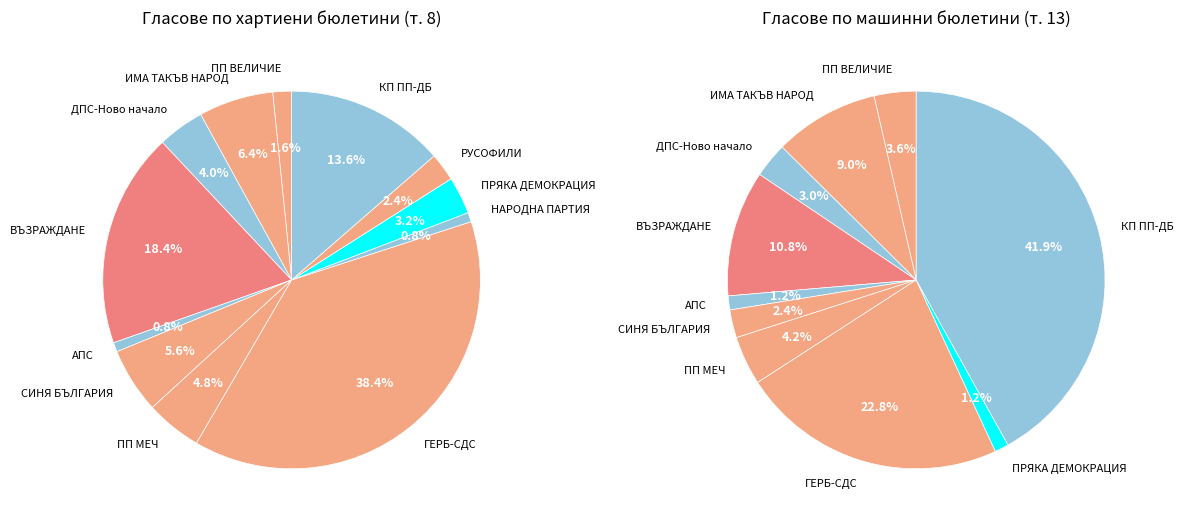

Is the sum of СИНЯ БЪЛГАРИЯ and АПС greater than half?

No